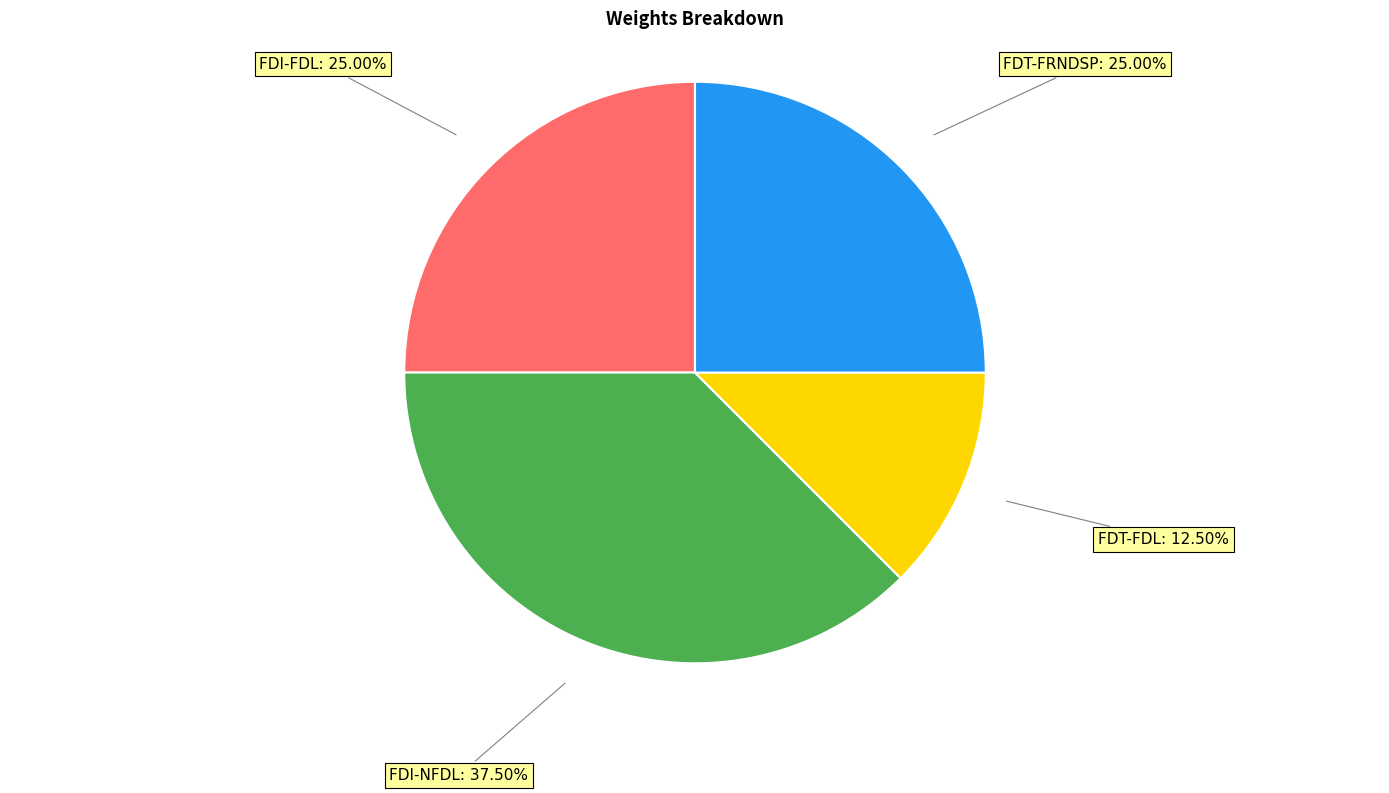

Is there any slice that represents more than half of the pie?

No